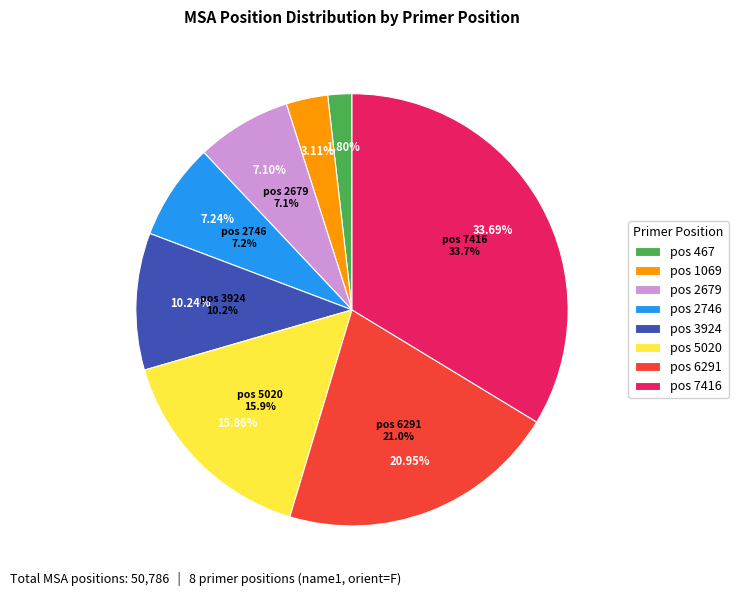

What percentage is the 2746 slice, to the nearest percent?

7%